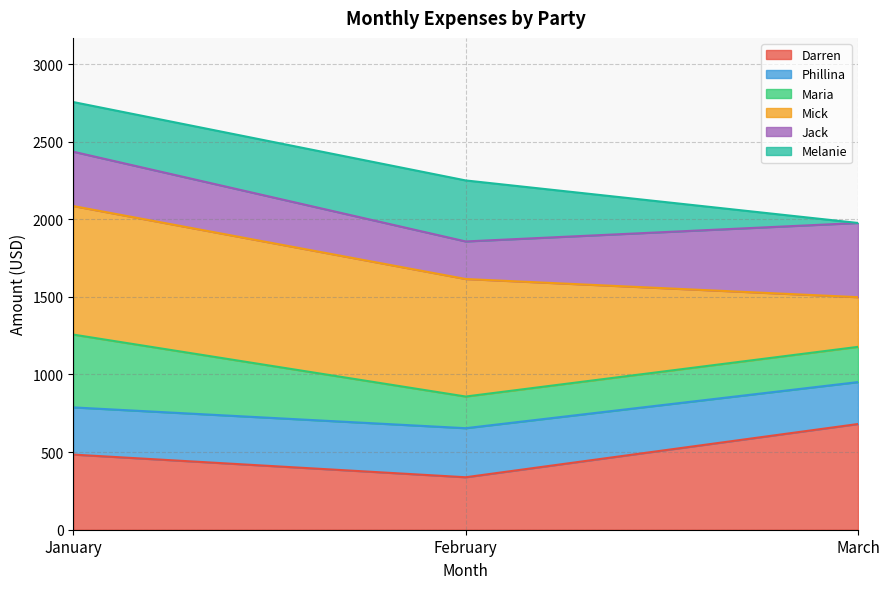

What is the total value across all series at January?

2755